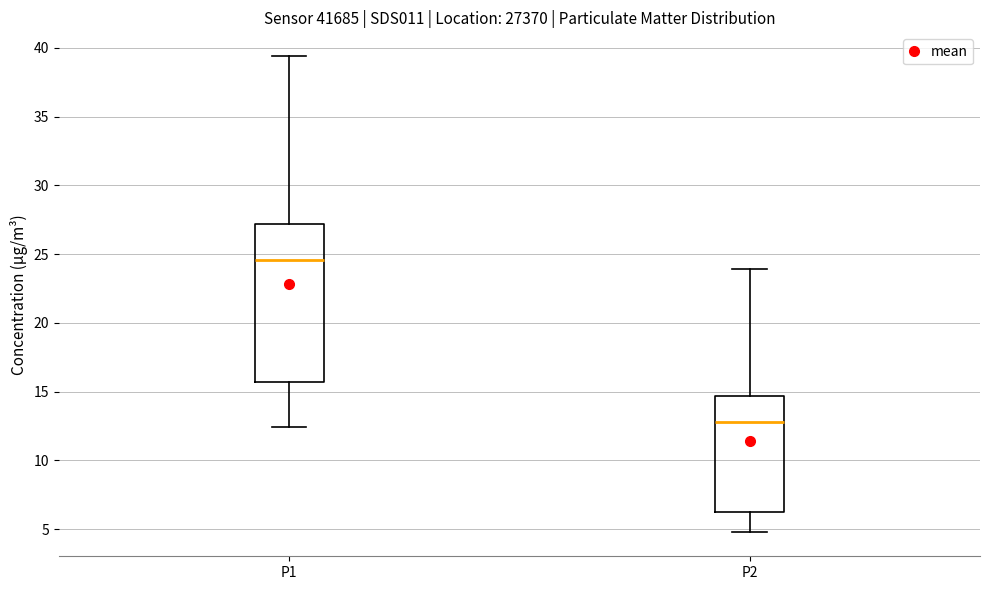

Which box's median line is the lowest?

P2